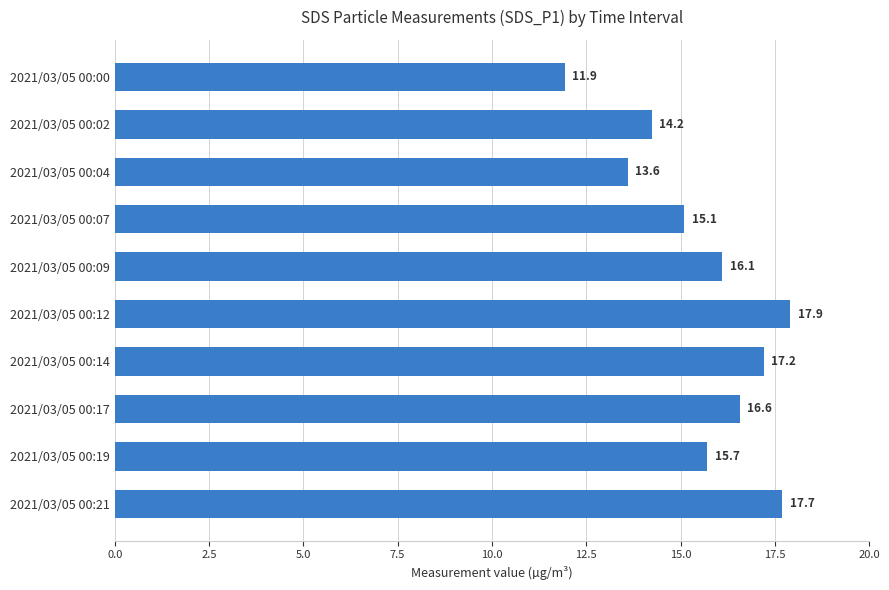

List the labels in order of value, largest first.

2021/03/05 00:12, 2021/03/05 00:21, 2021/03/05 00:14, 2021/03/05 00:17, 2021/03/05 00:09, 2021/03/05 00:19, 2021/03/05 00:07, 2021/03/05 00:02, 2021/03/05 00:04, 2021/03/05 00:00